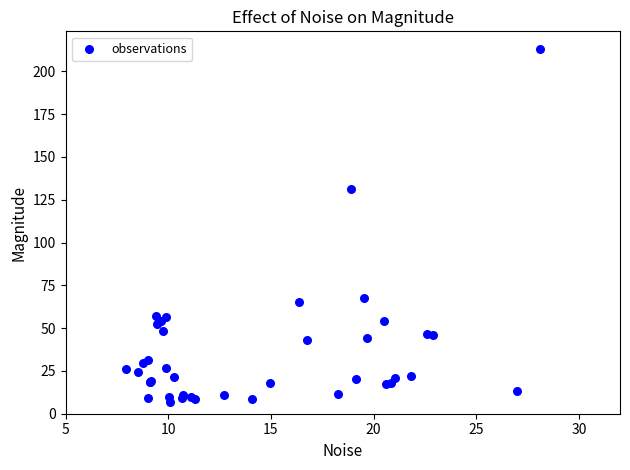

What Y value in the scatter plot is closest to 110?

131.2